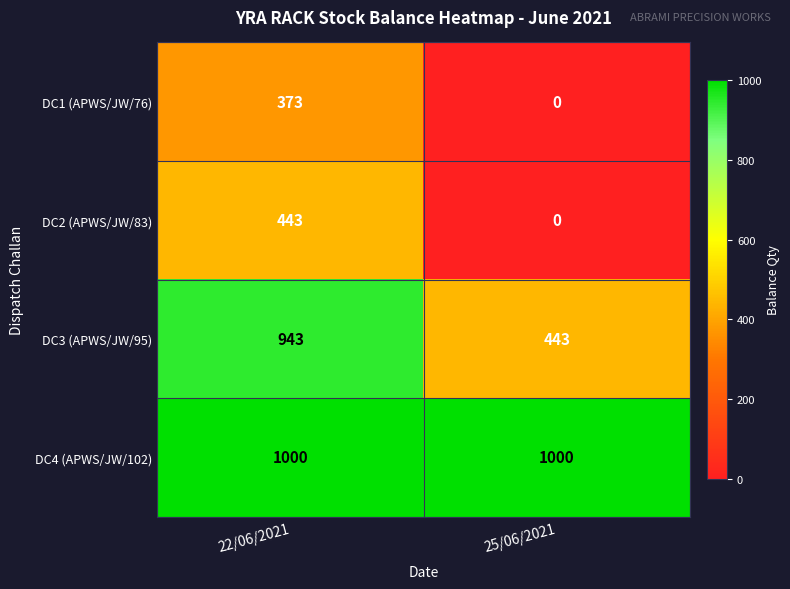

What is the total value across all series at 25/06/2021?

1443